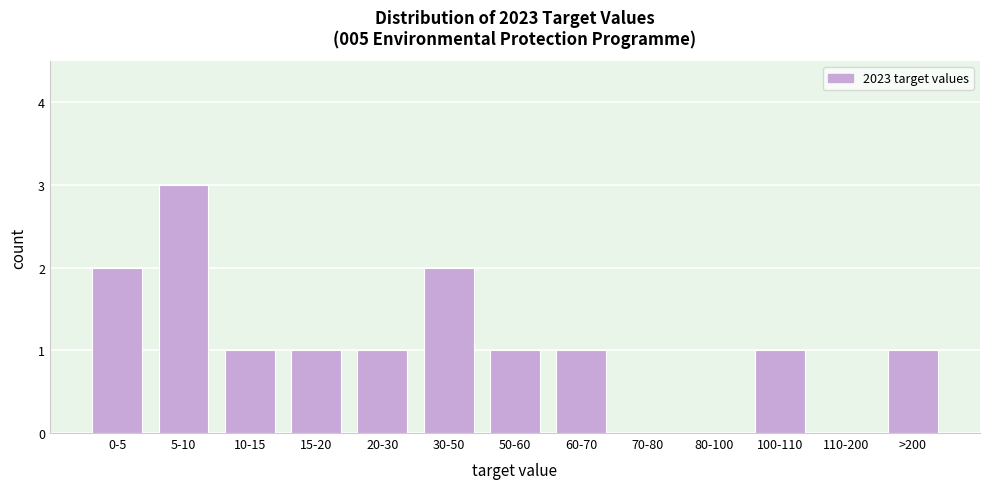

Reading right to left, transcribe all the data shown in this chart.

>200=1	110-200=0	100-110=1	80-100=0	70-80=0	60-70=1	50-60=1	30-50=2	20-30=1	15-20=1	10-15=1	5-10=3	0-5=2